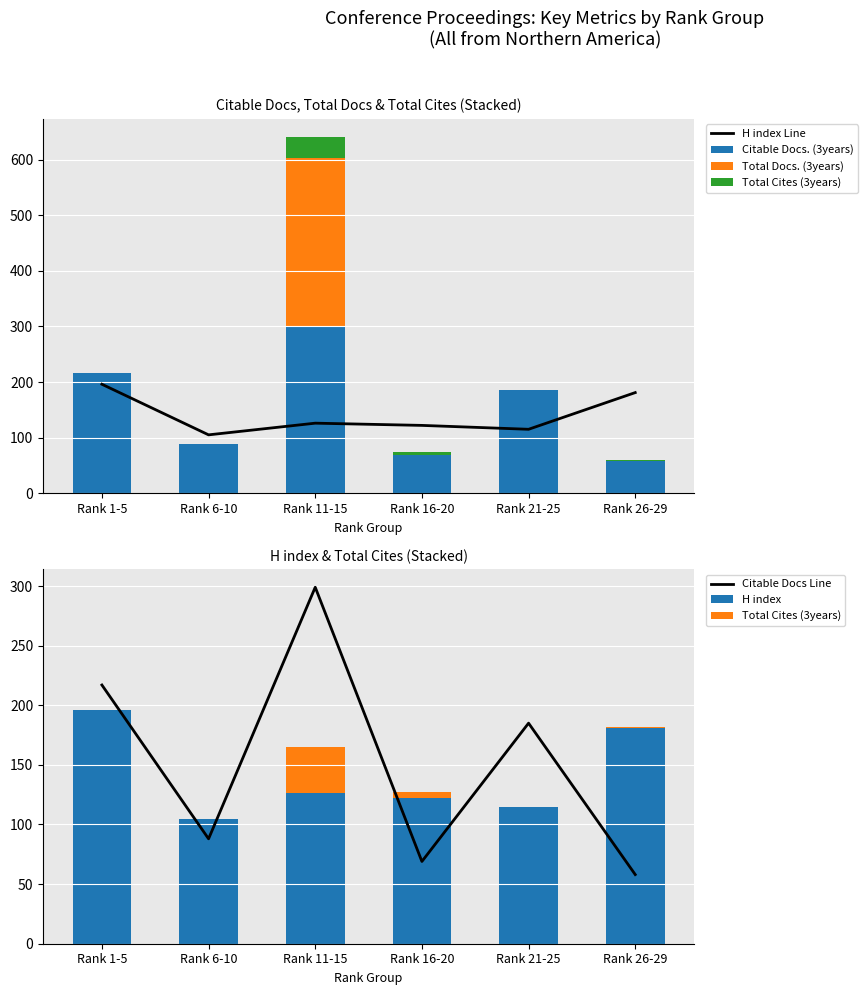

Are the bars grouped side by side (vs. stacked)?

Yes